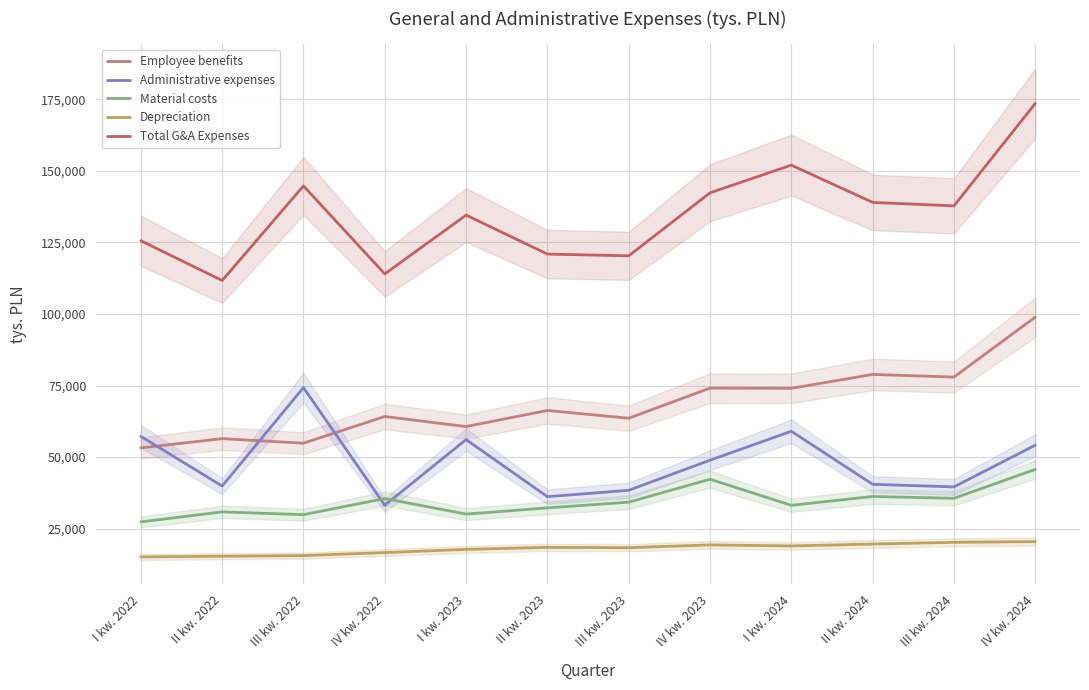

What is the approximate value of Material costs at I kw. 2024?

33152